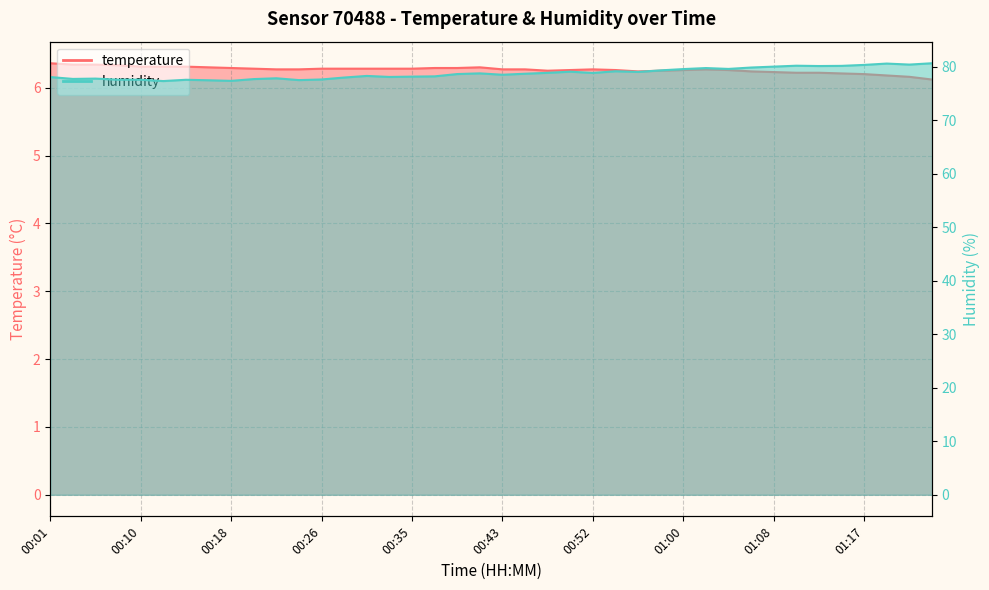

What is the minimum value shown in the chart?

6.1